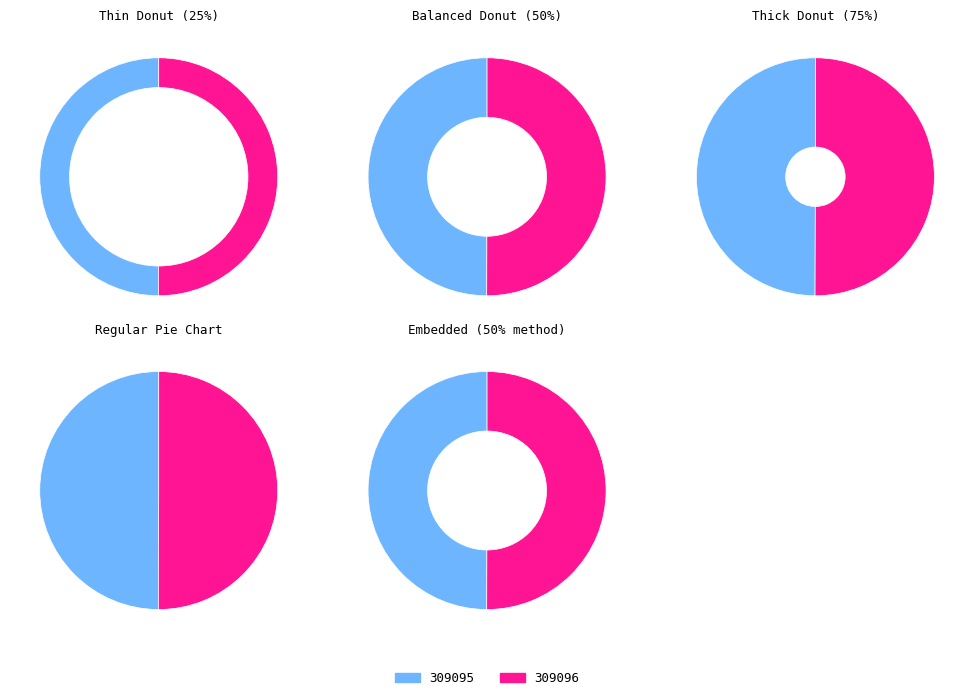

Between 309095 and 309096, which is larger?

309096